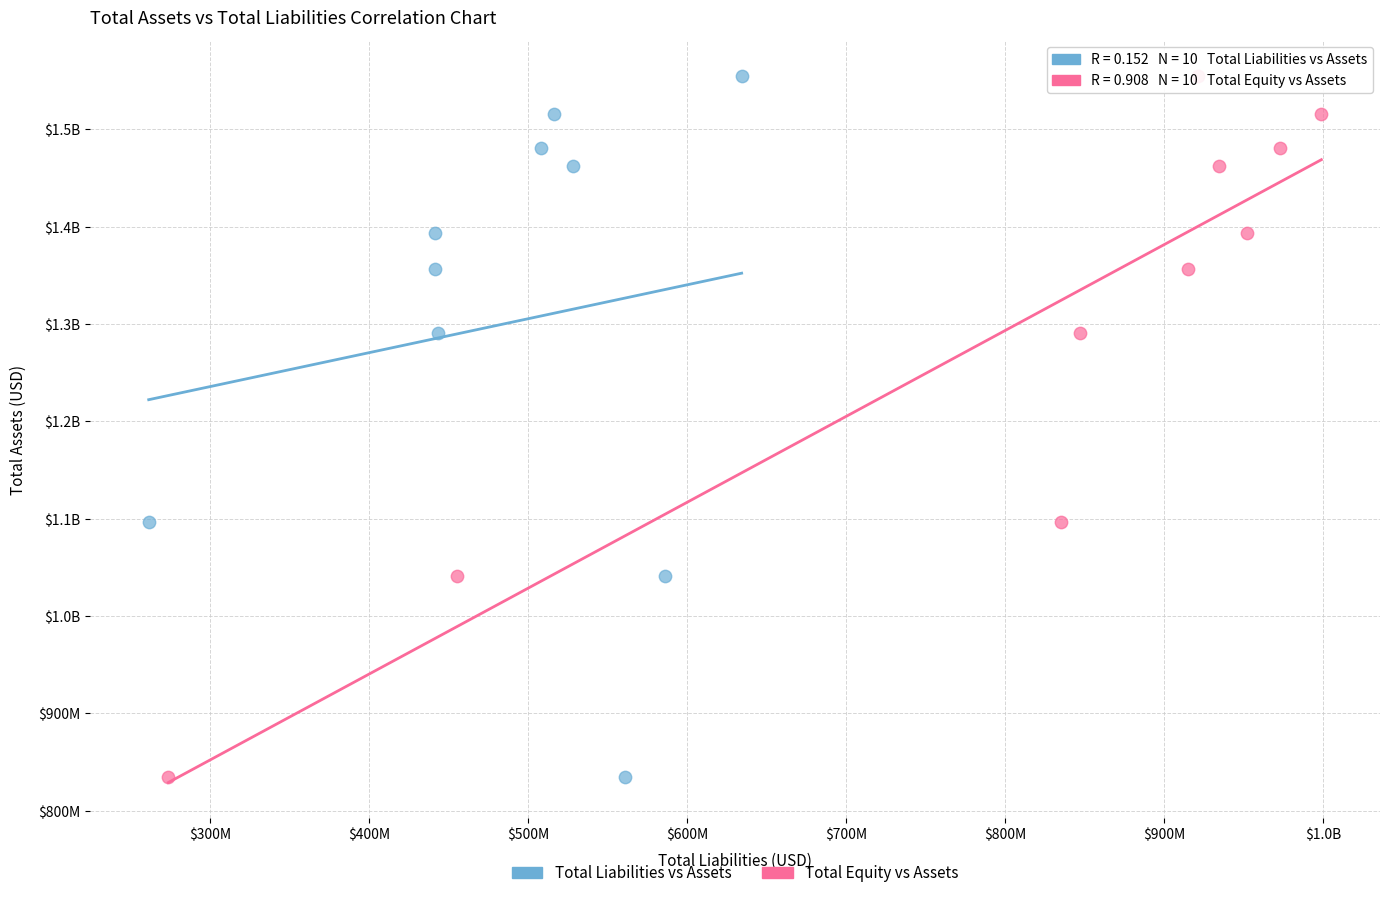

What are all the series names shown in the legend?

Total Liabilities vs Assets, Total Equity vs Assets